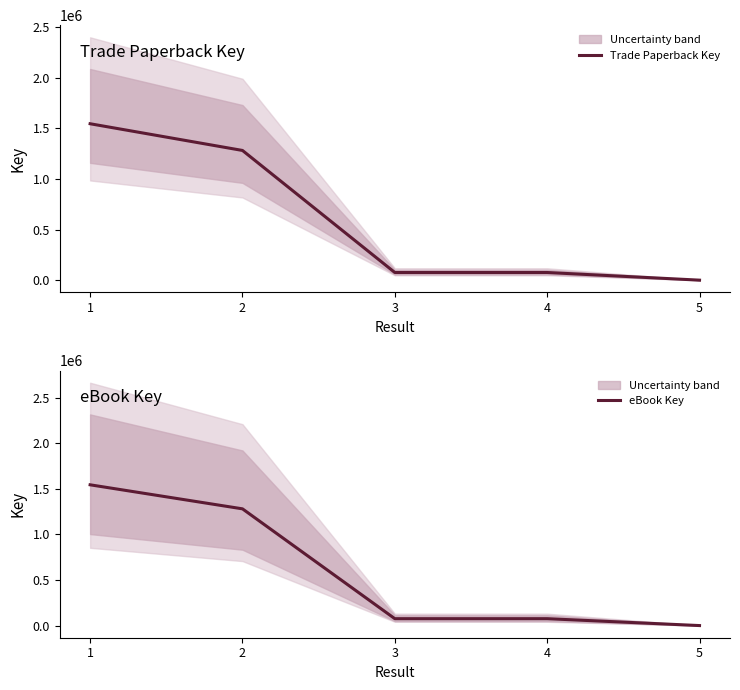

What is the sum of all Trade Paperback Key values?

2976906